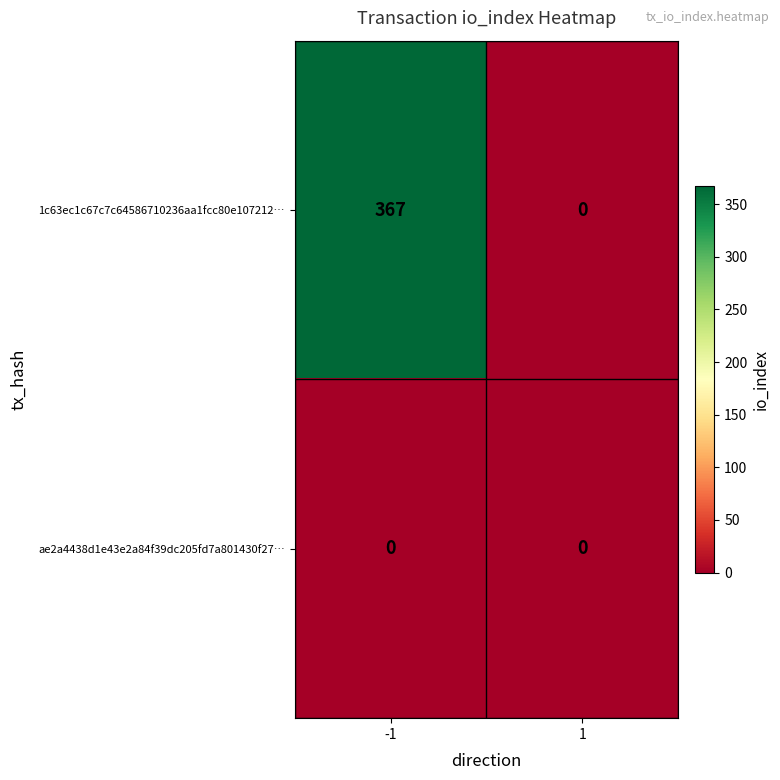

Is the value of 1c63ec1c67c7c64586710236aa1fcc80e107212… at -1 greater than the value of ae2a4438d1e43e2a84f39dc205fd7a801430f27… at 1?

Yes